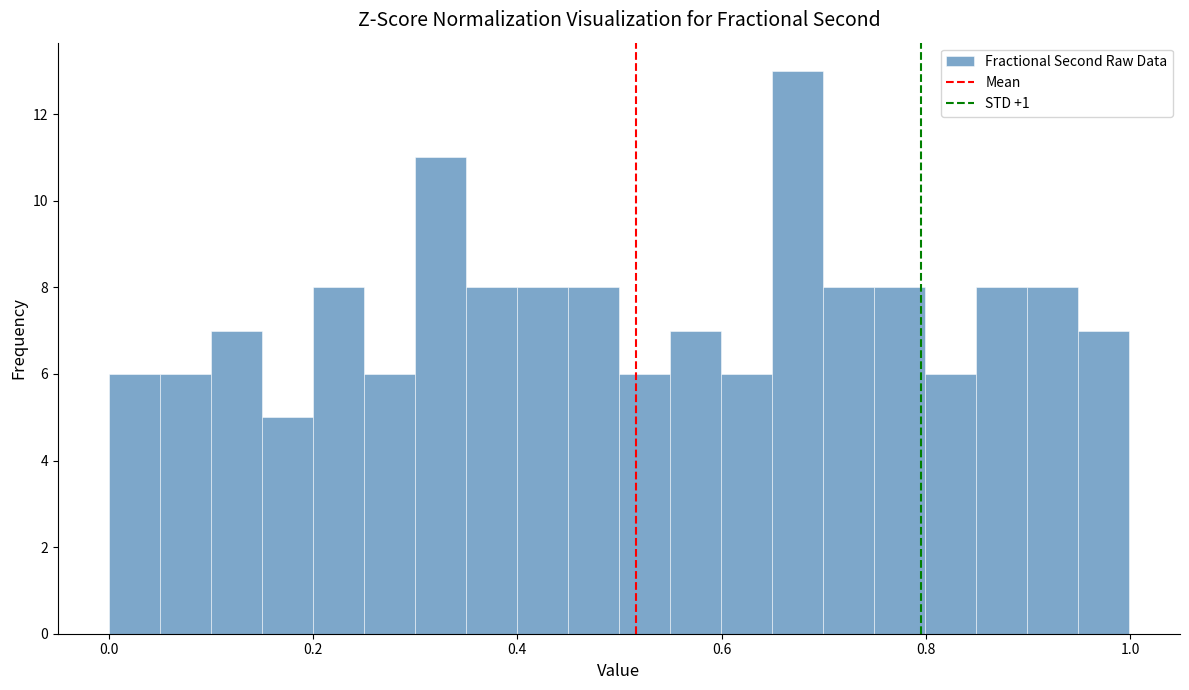

Read against the x-axis, roughly where is the centre of the tallest bar?

0.68